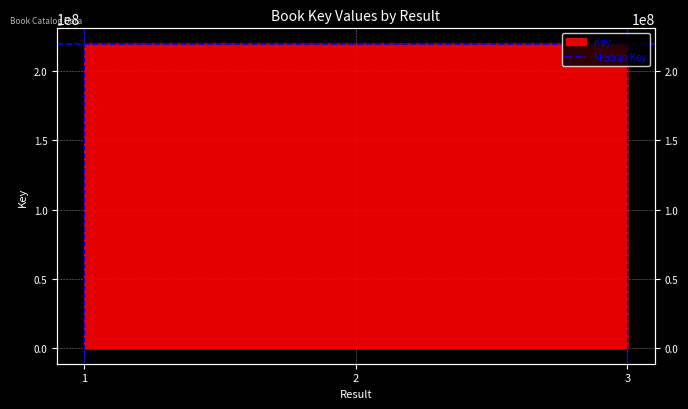

Rank the categories by value from lowest to highest.

3, 1, 2